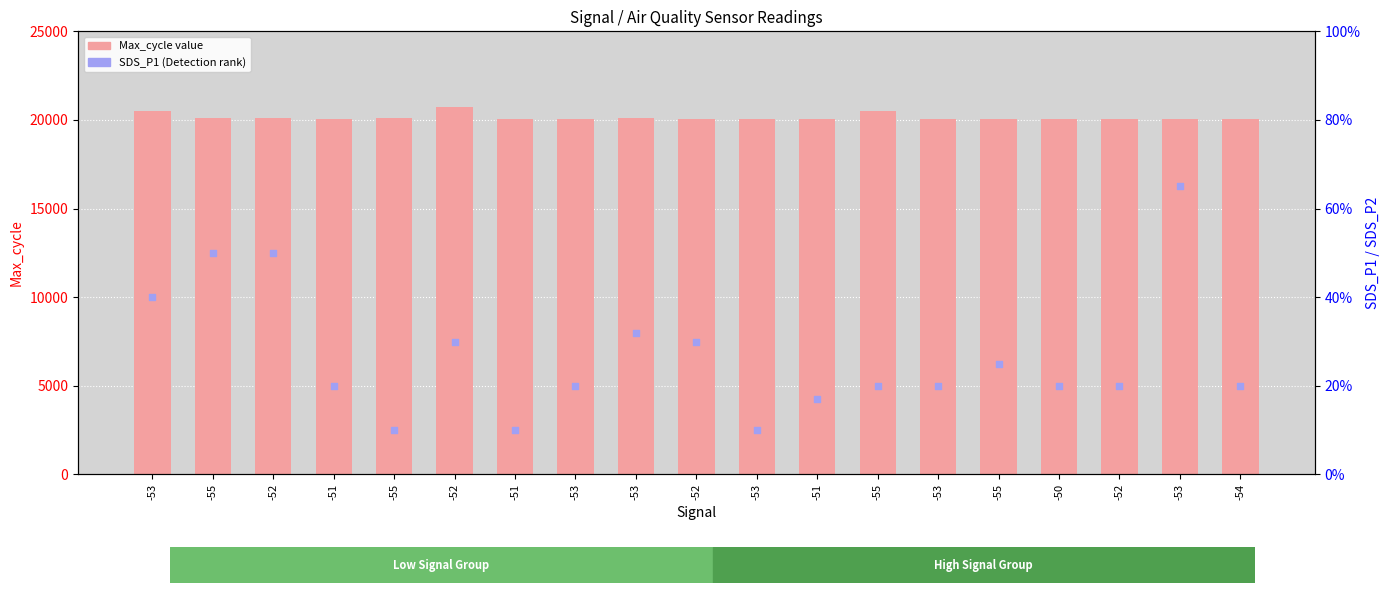

Which series has the largest total across all categories?

Max_cycle